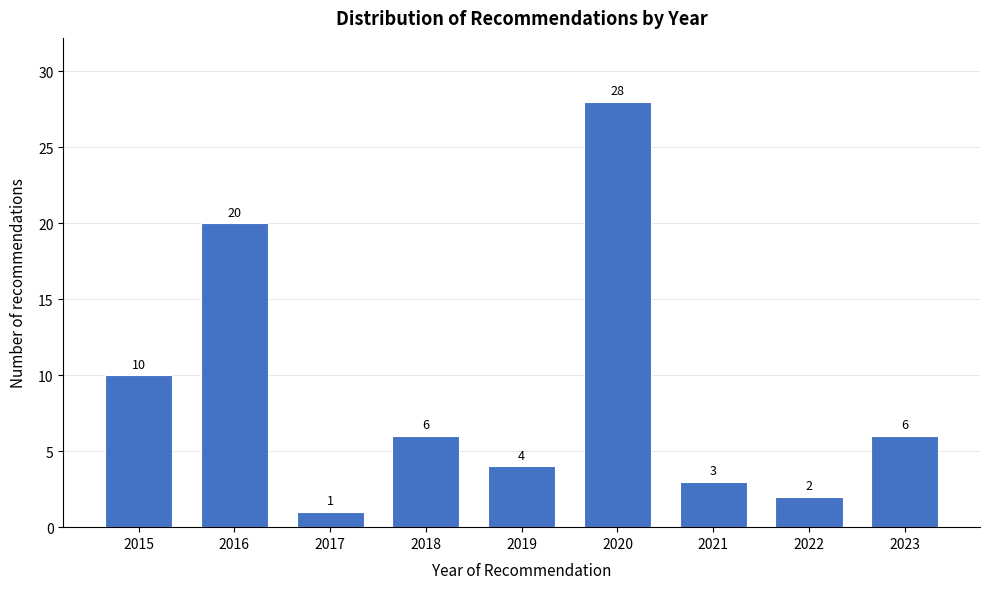

Reading left to right, transcribe all the data shown in this chart.

2015=10	2016=20	2017=1	2018=6	2019=4	2020=28	2021=3	2022=2	2023=6